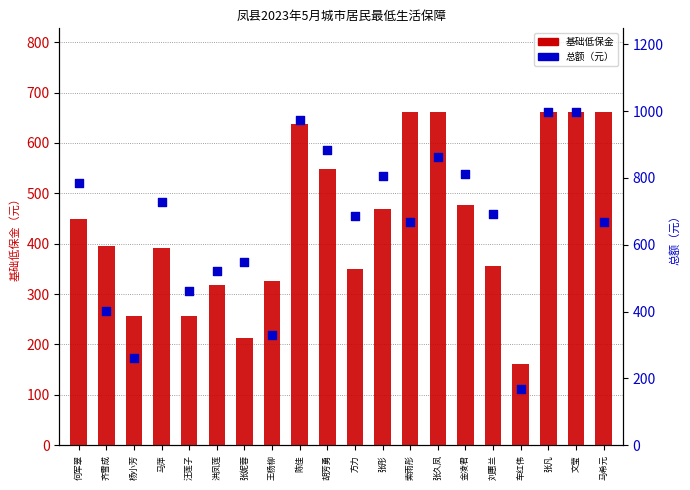

Which series has the widest spread of Y values?

总额（元）